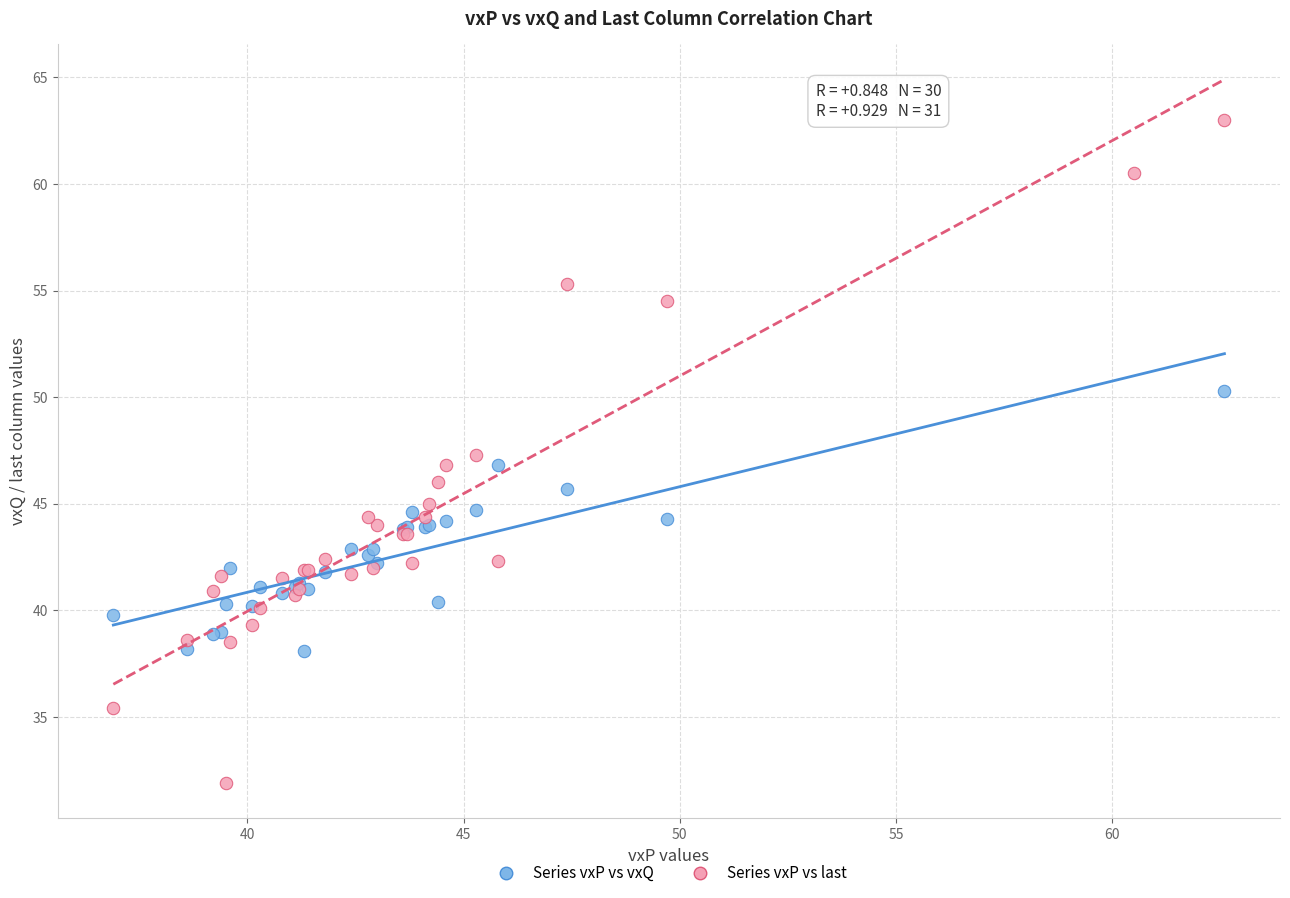

What are all the series names shown in the legend?

Series vxP vs vxQ, Series vxP vs last